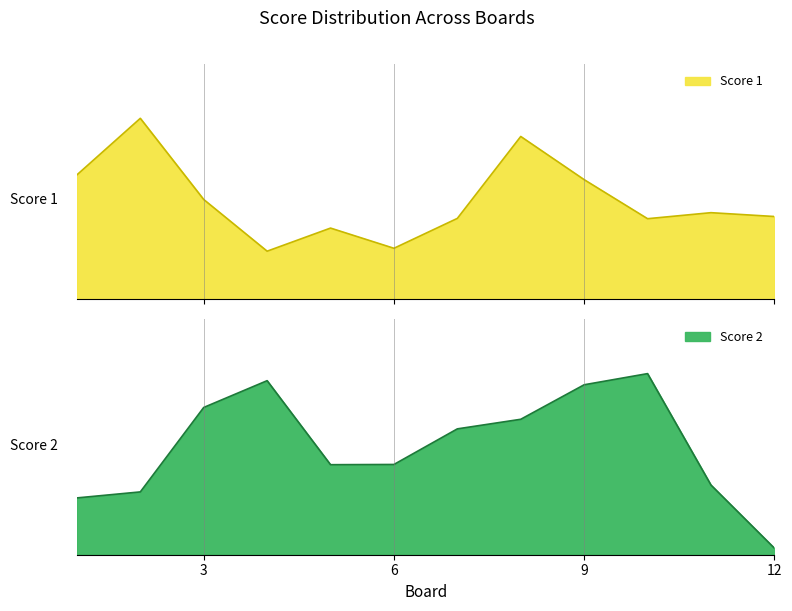

True or false: Score 1 has more than 1 interior local peaks.

True